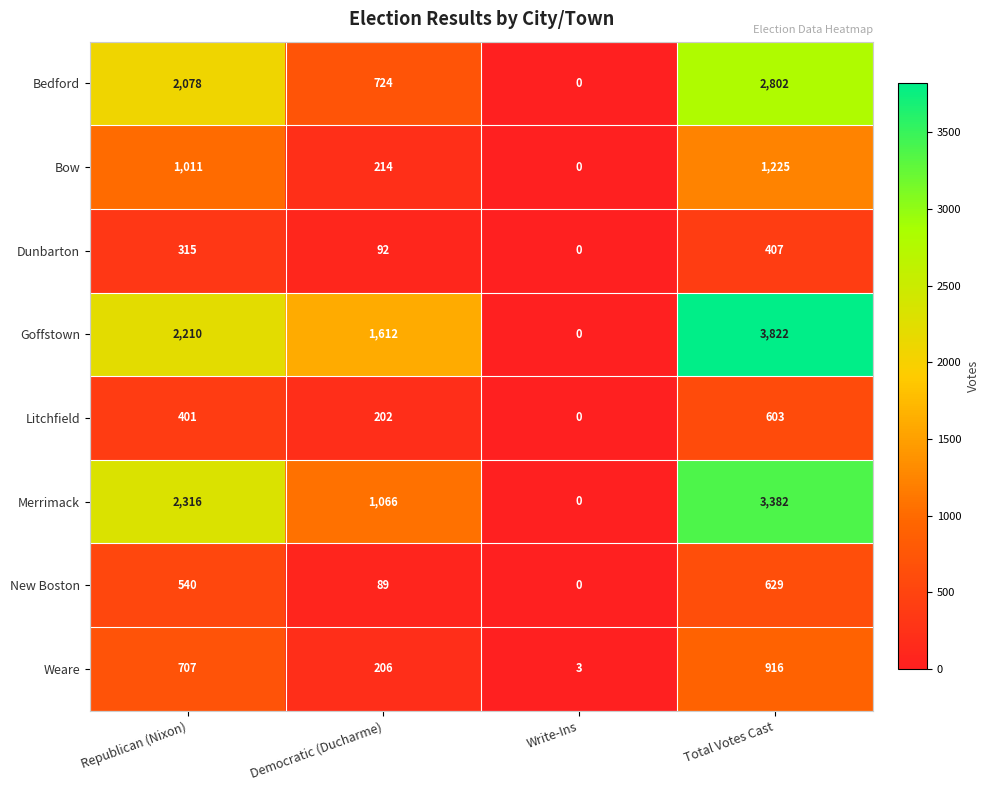

Rank the series at Democratic (Ducharme) from highest to lowest value.

Goffstown, Merrimack, Bedford, Bow, Weare, Litchfield, Dunbarton, New Boston